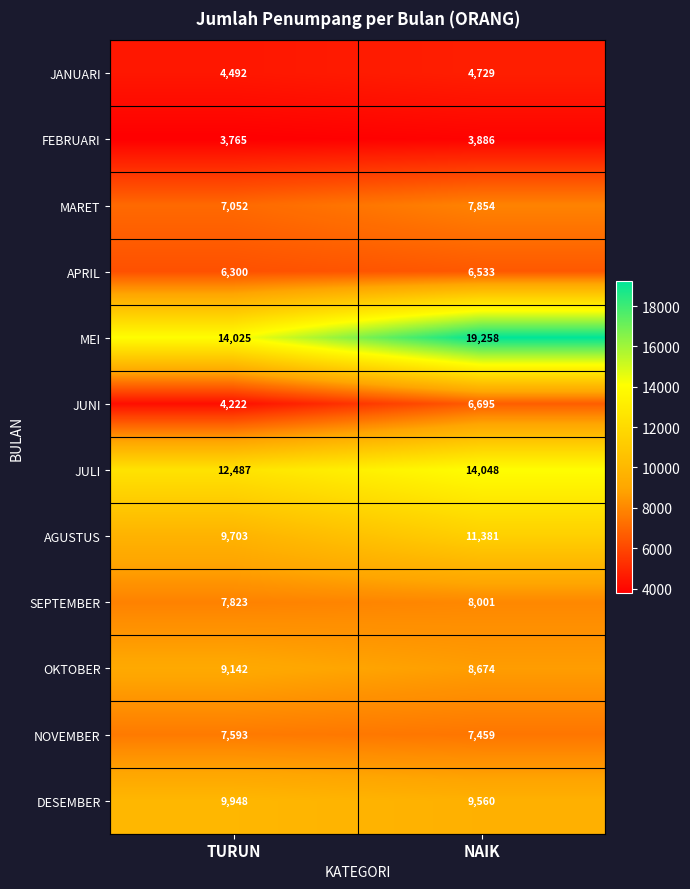

Which series has the largest total across all categories?

MEI